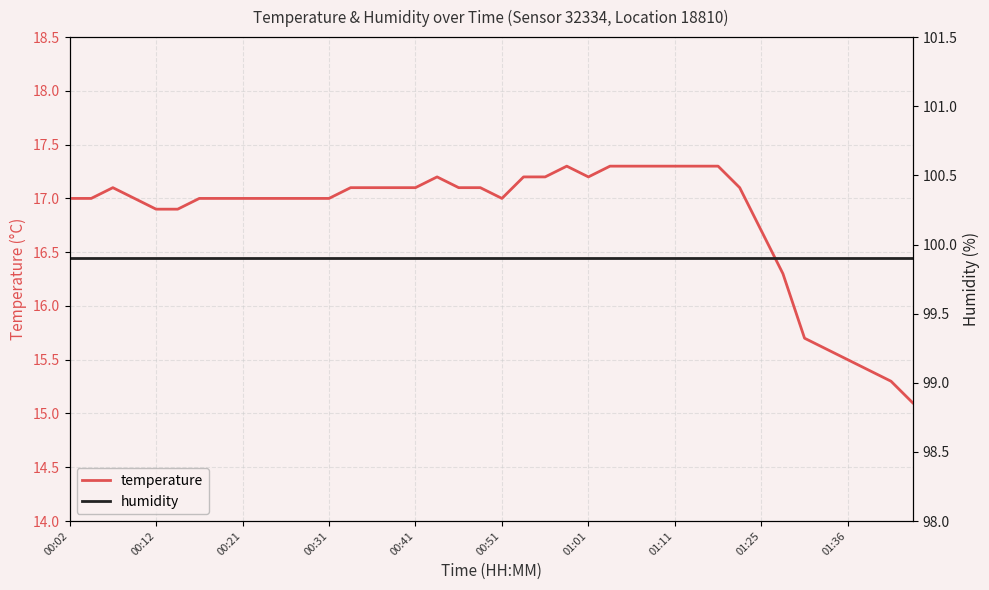

What is the difference between the highest and lowest values at 38?

84.6